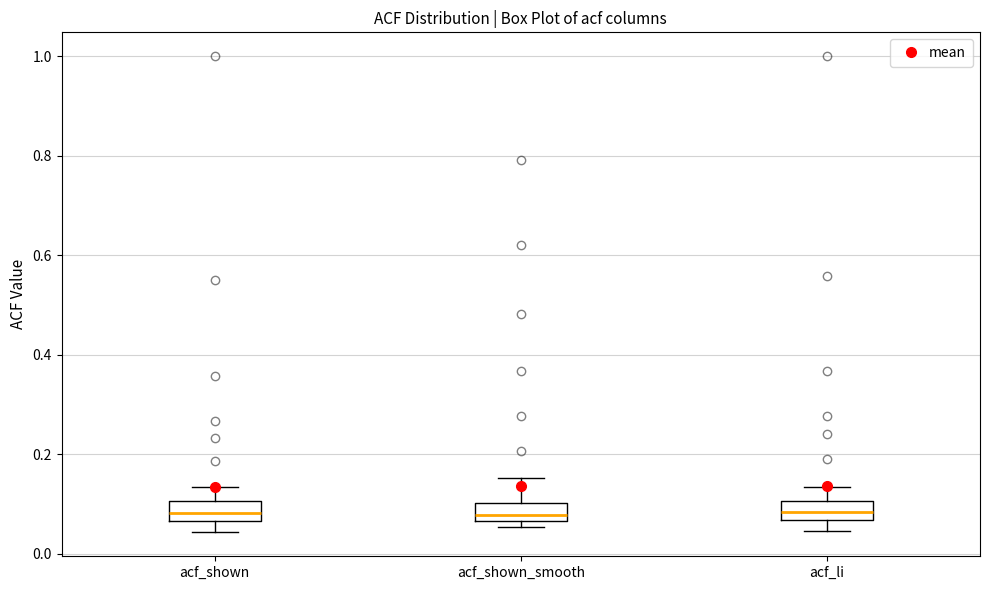

Reading left to right, transcribe this box plot: for each box, give where its median line is, the range the box spans, and where its two whiskers end, as read against the y-axis. The values are not printed on the chart, so give them approximately, as read against the axis.

acf_shown: median 0.08, box 0.06 to 0.10, whiskers 0.04 to 0.14
acf_shown_smooth: median 0.08, box 0.06 to 0.10, whiskers 0.06 (just below the box's lower edge) to 0.16
acf_li: median 0.08, box 0.06 to 0.10, whiskers 0.04 to 0.14